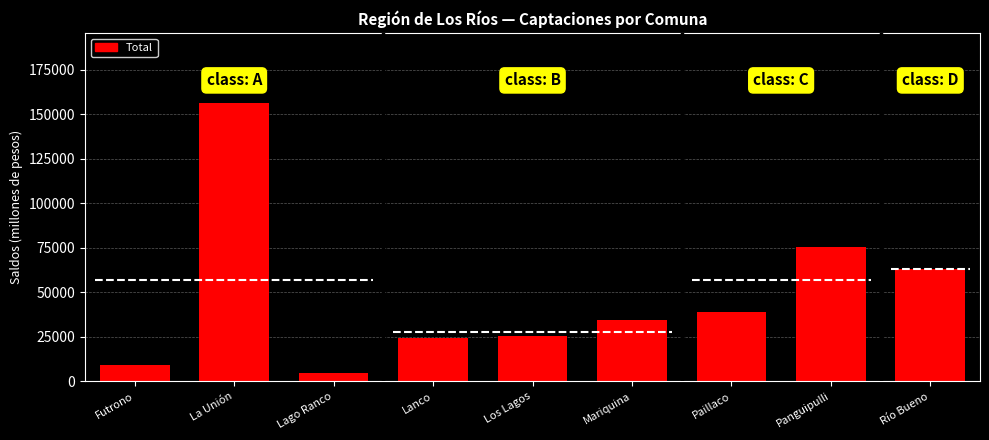

Which label corresponds to the largest value in the chart?

La Unión